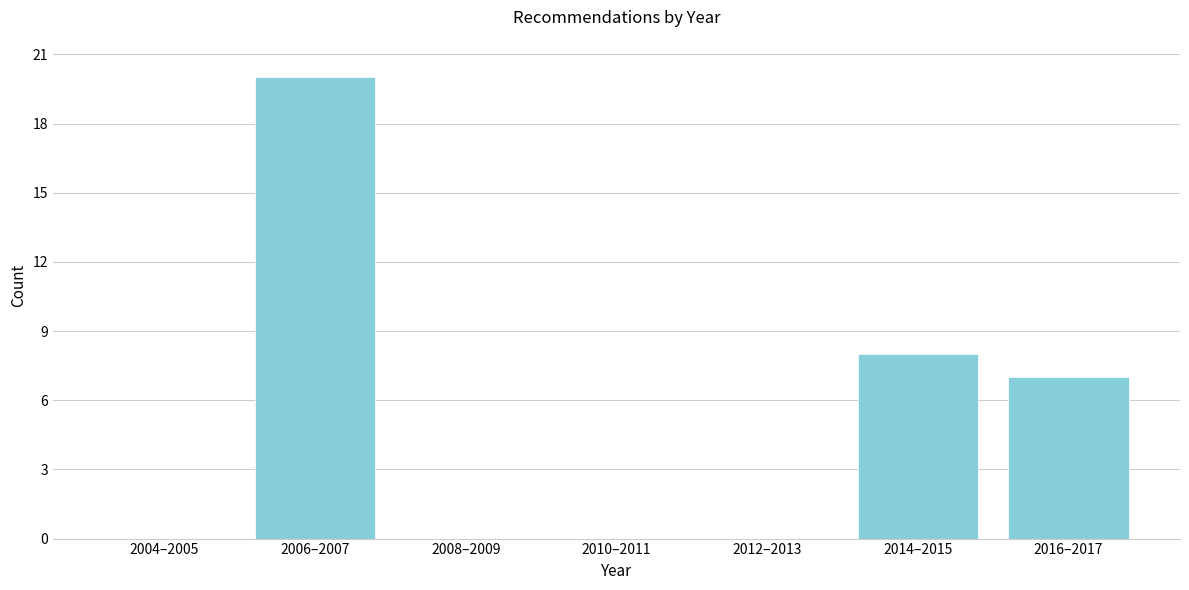

Reading left to right, extract all data points from this chart.

2004–2005=0	2006–2007=20	2008–2009=0	2010–2011=0	2012–2013=0	2014–2015=8	2016–2017=7